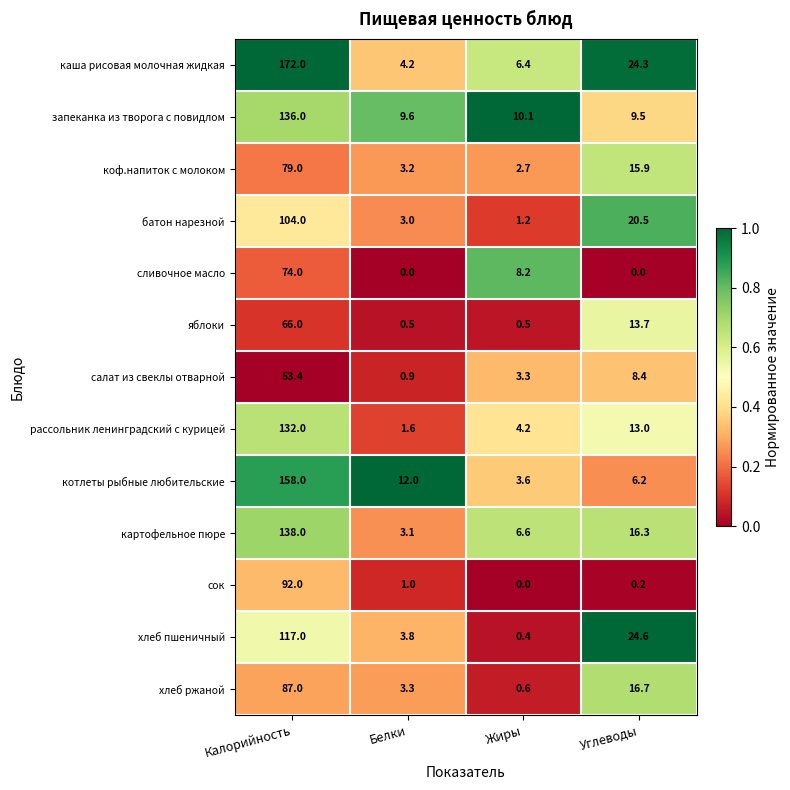

The хлеб пшеничный series shows 117.0 at Калорийность. True or false?

True